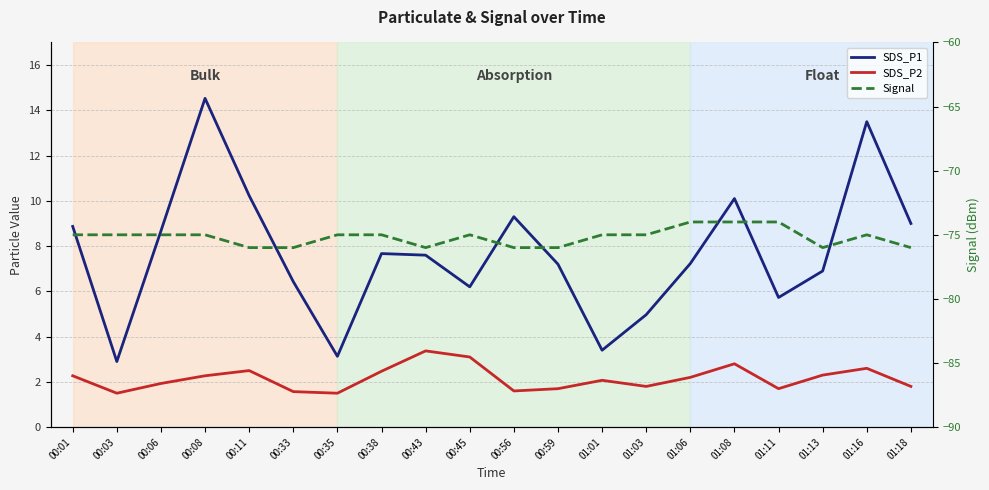

The SDS_P2 series shows 1.4 at 01:06. True or false?

False